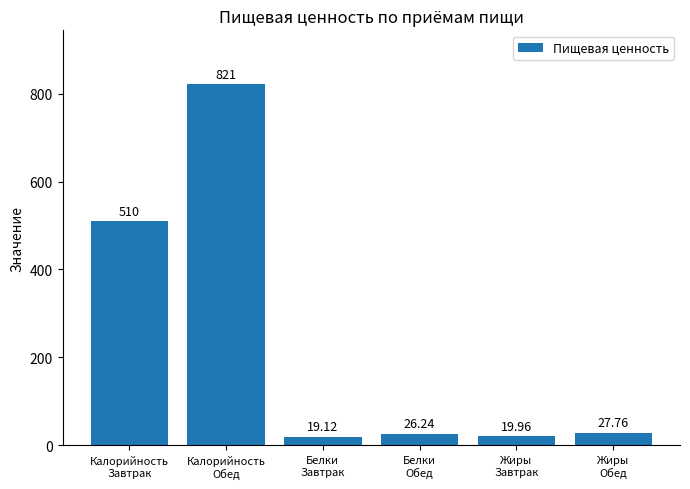

Reading left to right, what are all the values shown in this chart?

510.0	821.0	19.1	26.2	20.0	27.8